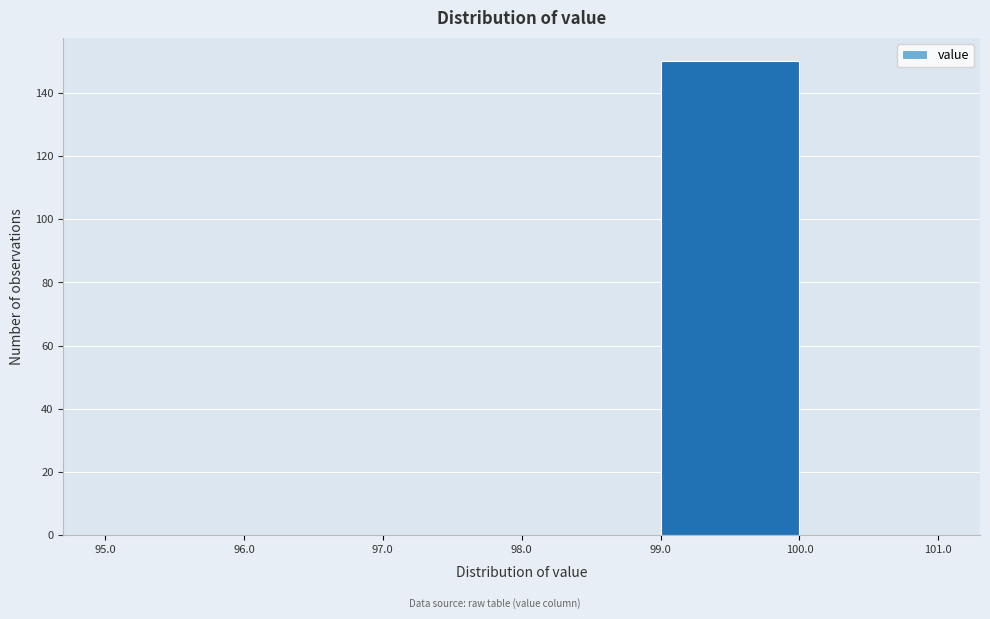

Which range on the x-axis has the tallest bar?

99.0 to 100.0